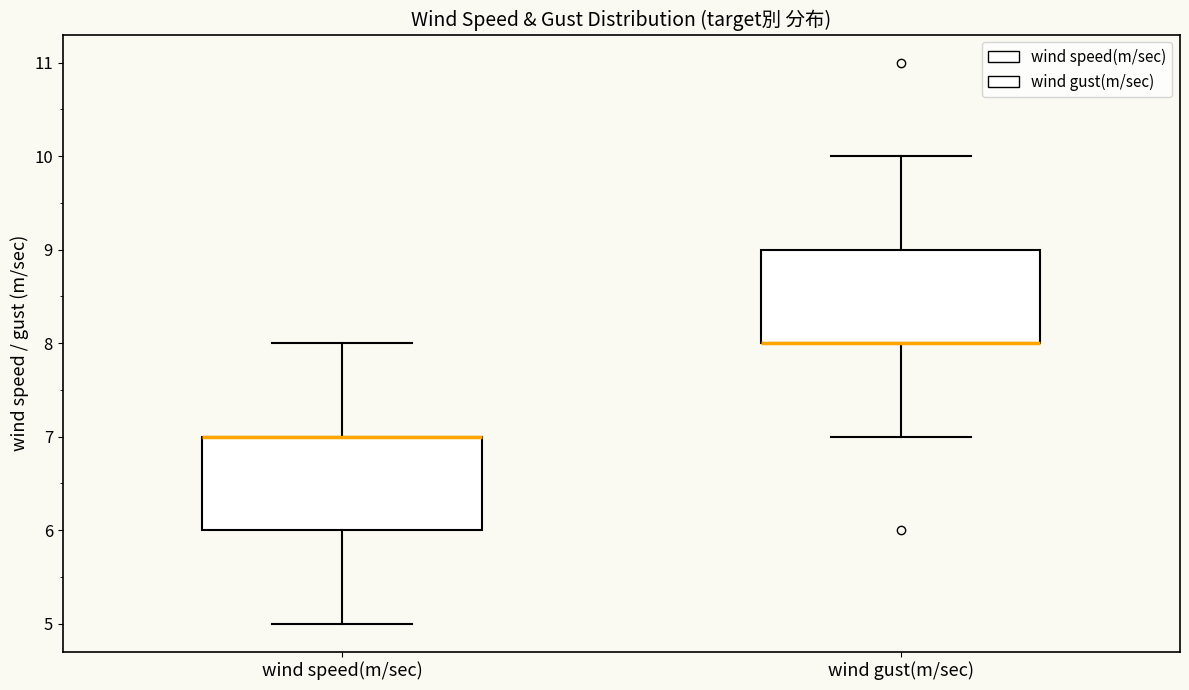

Reading left to right, transcribe this box plot: for each box, give where its median line is, the range the box spans, and where its two whiskers end, as read against the y-axis. The values are not printed on the chart, so give them approximately, as read against the axis.

wind speed(m/sec): median 7 (drawn on the box's upper edge), box 6 to 7, whiskers 5 to 8
wind gust(m/sec): median 8 (drawn on the box's lower edge), box 8 to 9, whiskers 7 to 10